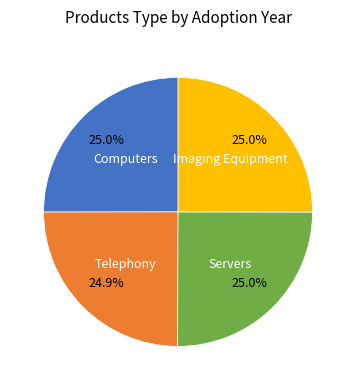

Is there a majority slice in this chart?

No